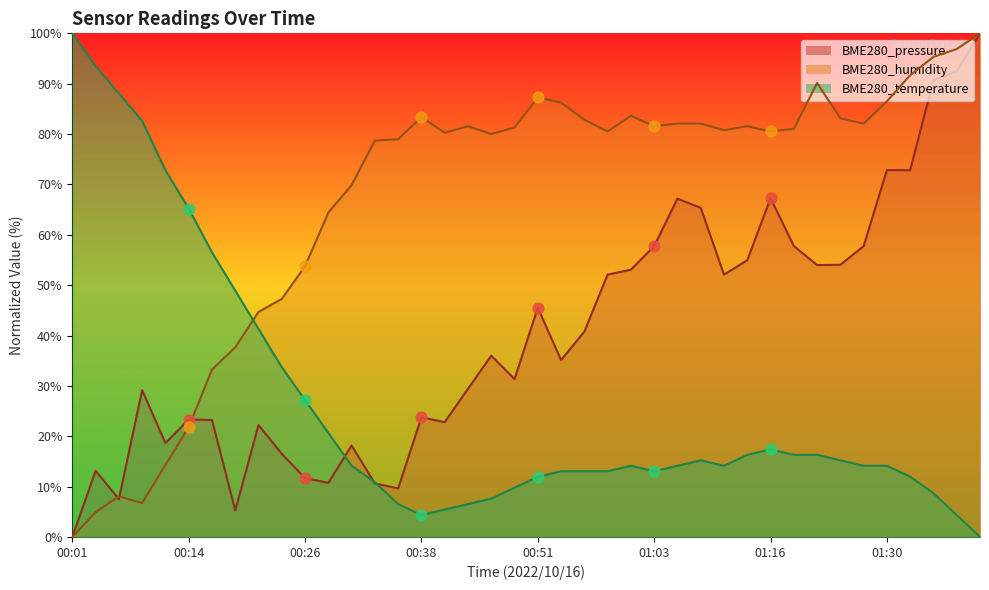

What are all the series names shown in the legend?

BME280_temperature, BME280_humidity, BME280_pressure